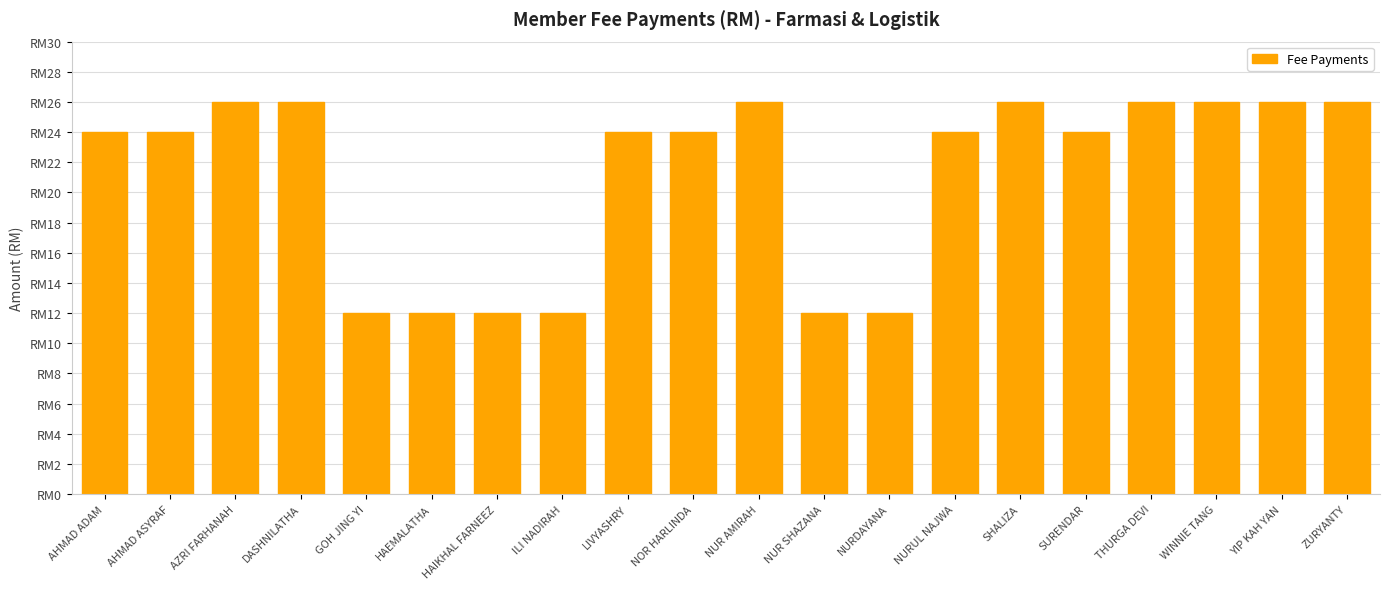

Rank the categories by value from highest to lowest.

AZRI FARHANAH, DASHNILATHA, NUR AMIRAH, SHALIZA, THURGA DEVI, WINNIE TANG, YIP KAH YAN, ZURYANTY, AHMAD ADAM, AHMAD ASYRAF, LIVYASHRY, NOR HARLINDA, NURUL NAJWA, SURENDAR, GOH JING YI, HAEMALATHA, HAIKHAL FARNEEZ, ILI NADIRAH, NUR SHAZANA, NURDAYANA